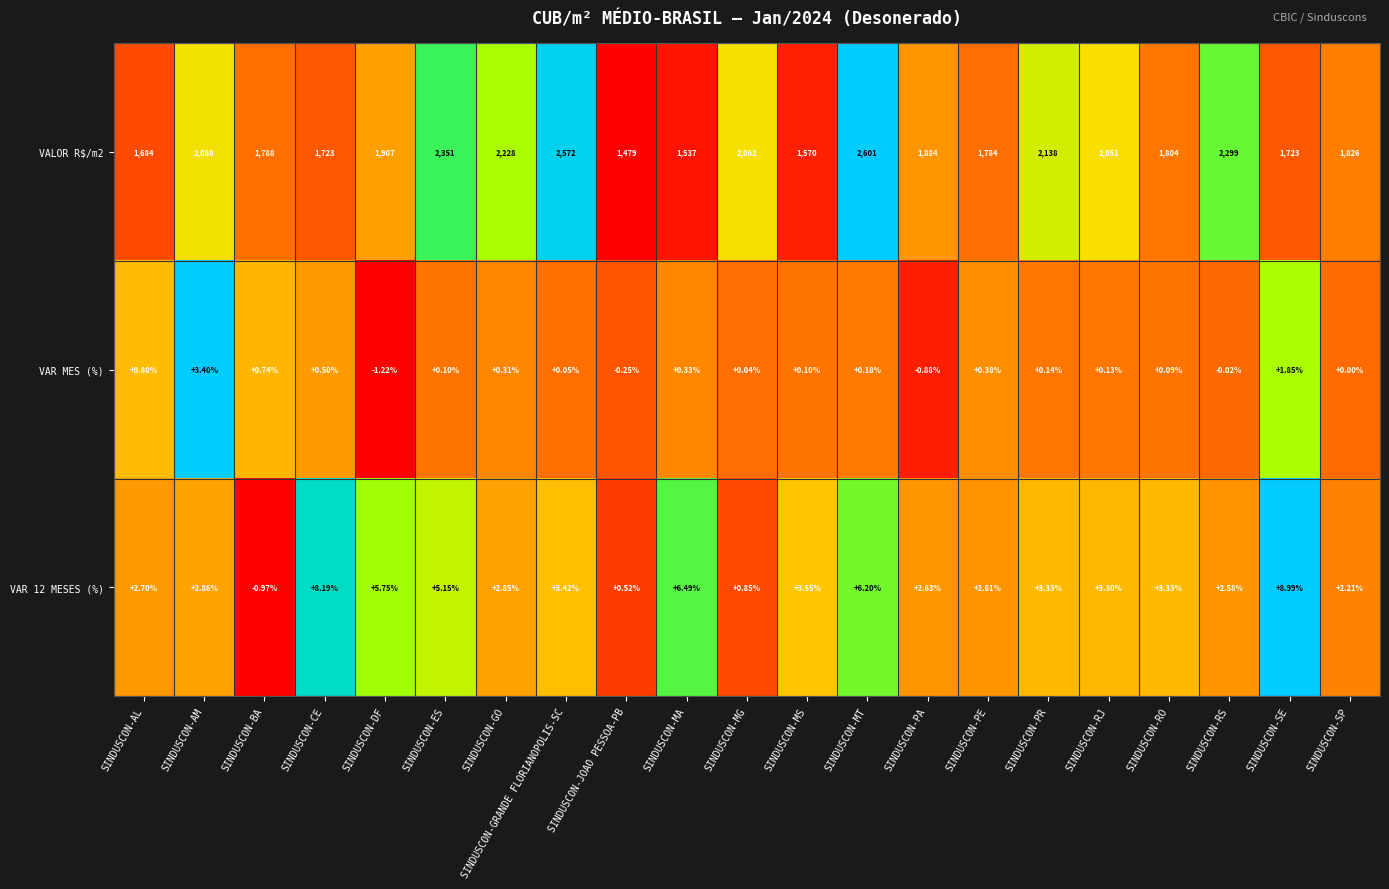

At which label is VAR 12 MESES (%) closest to 4?

SINDUSCON-MS